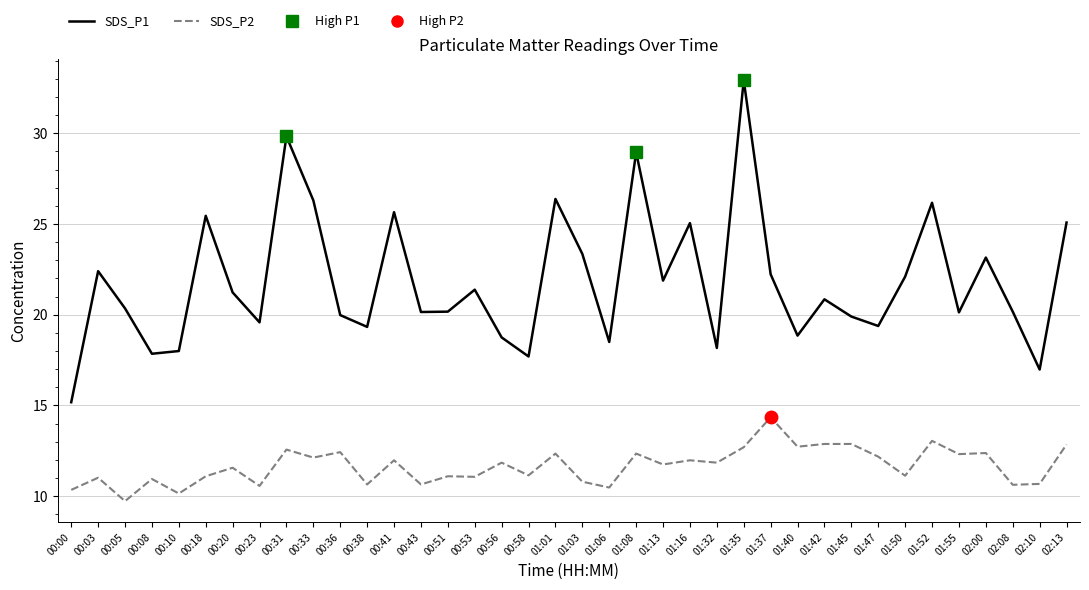

True or false: SDS_P1 and SDS_P2 cross at least once.

False